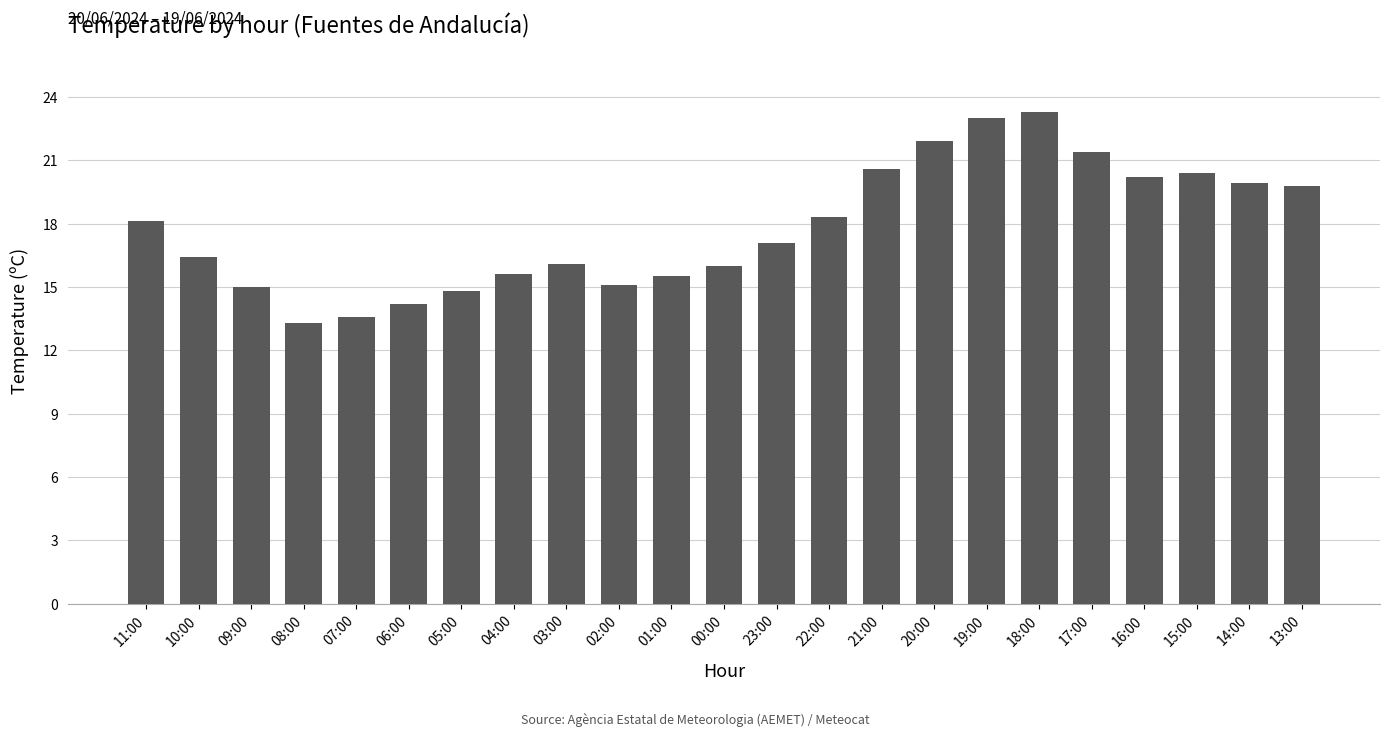

Is it true that the value at 19:00 is 23.0?

True